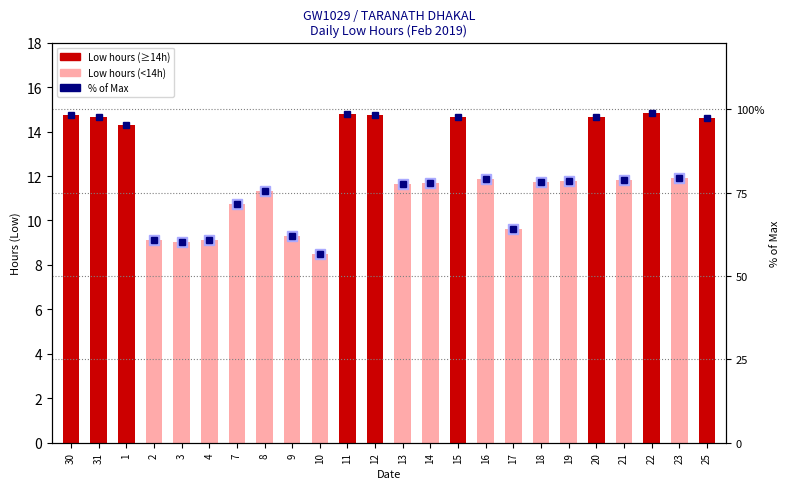

Reading right to left, transcribe all the data shown in this chart.

Low (hours): 14.6	11.9	14.8	11.8	14.7	11.8	11.7	9.6	11.8	14.6	11.7	11.6	14.8	14.8	8.5	9.3	11.3	10.7	9.1	9.0	9.1	14.3	14.6	14.8
% of Max: 97.4	79.5	98.8	78.7	97.8	78.5	78.1	64.2	79.0	97.6	77.9	77.6	98.3	98.6	56.5	61.9	75.5	71.5	60.9	60.1	60.9	95.4	97.6	98.3